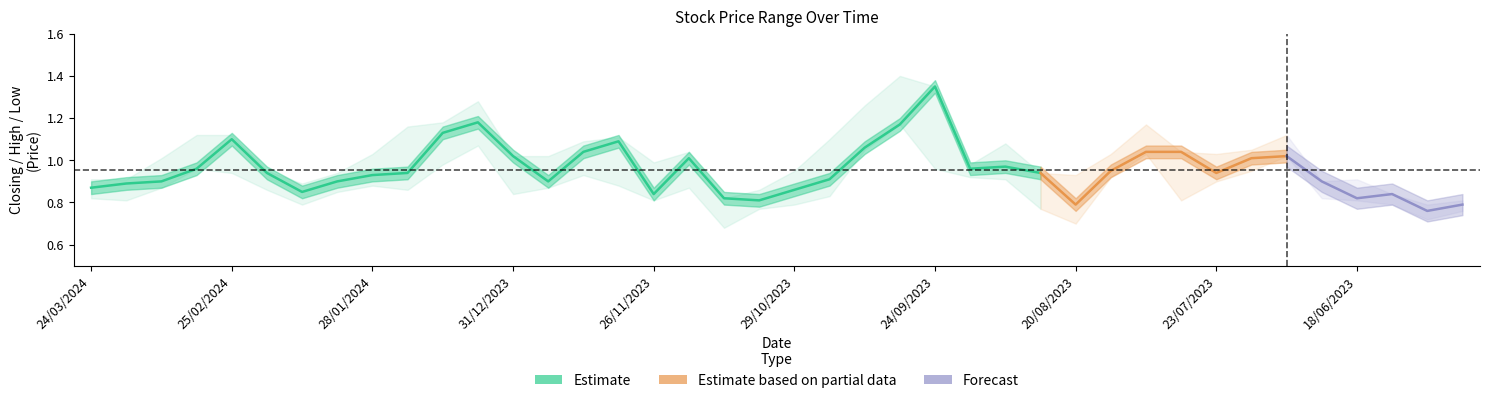

What value does the Closing series have at 17/09/2023?

1.0